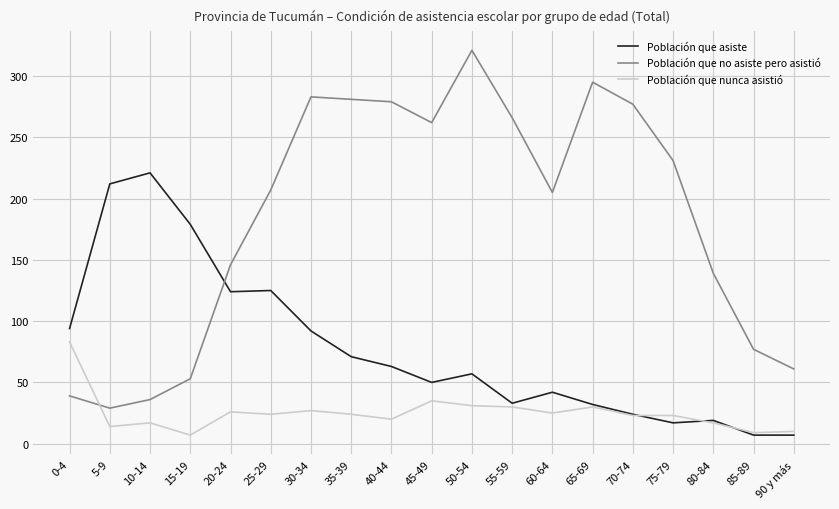

Between which two adjacent categories do Población que no asiste pero asistió and Población que nunca asistió first intersect?

0-4 and 5-9